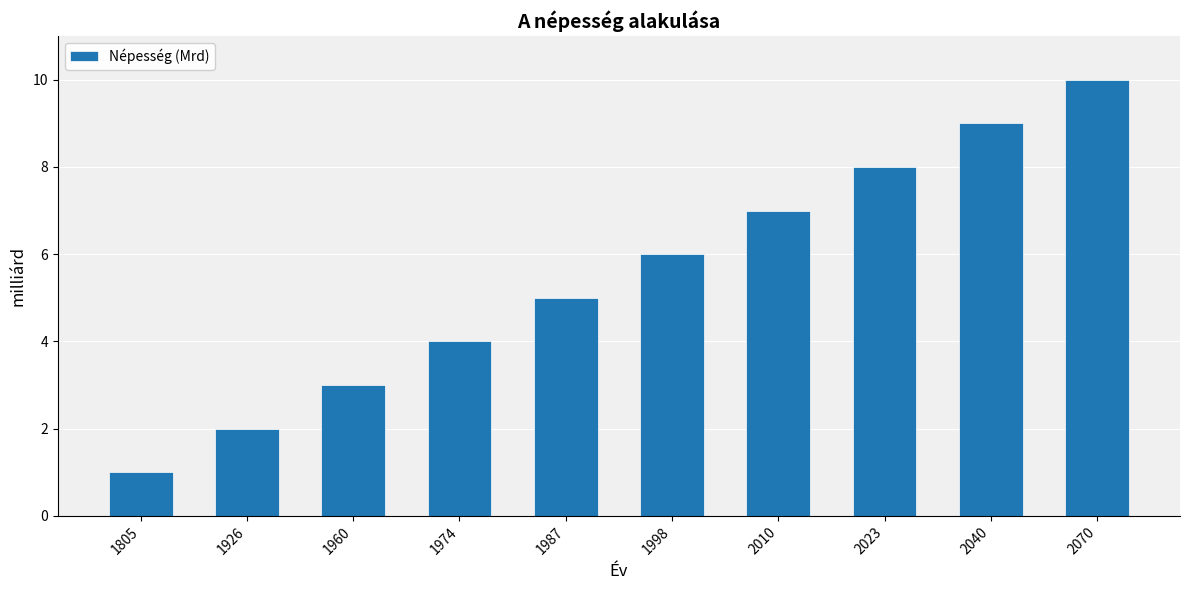

List the labels in order of value, smallest first.

1805, 1926, 1960, 1974, 1987, 1998, 2010, 2023, 2040, 2070